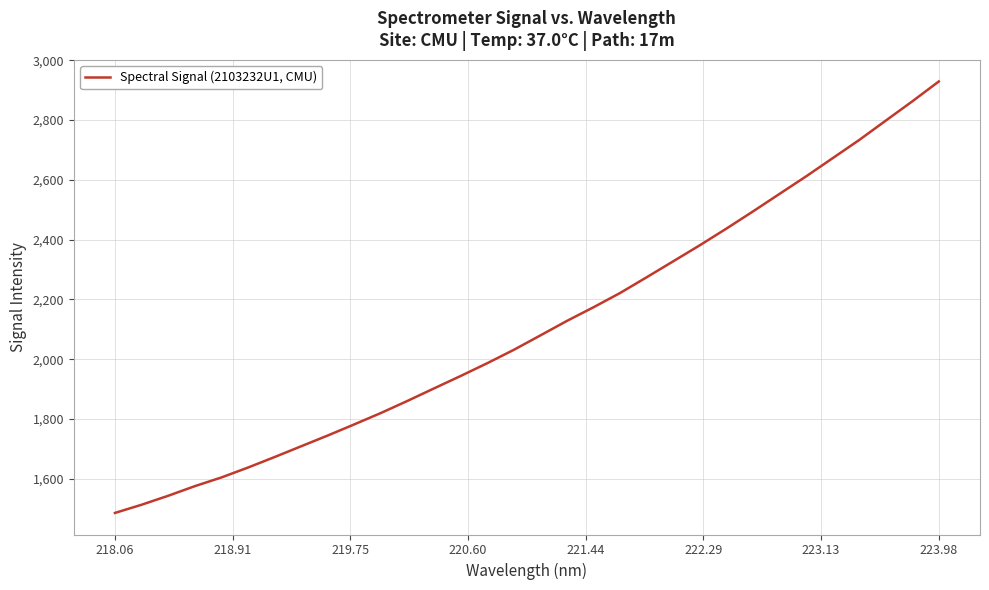

What is the smallest value displayed?

1485.9